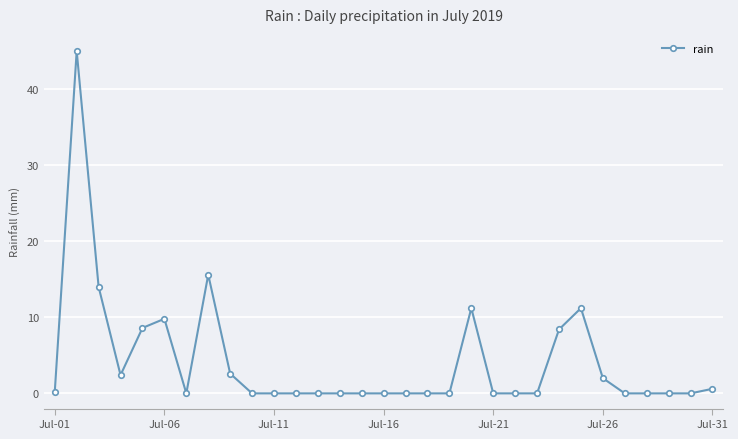

What is the difference between the maximum and minimum values?

45.0